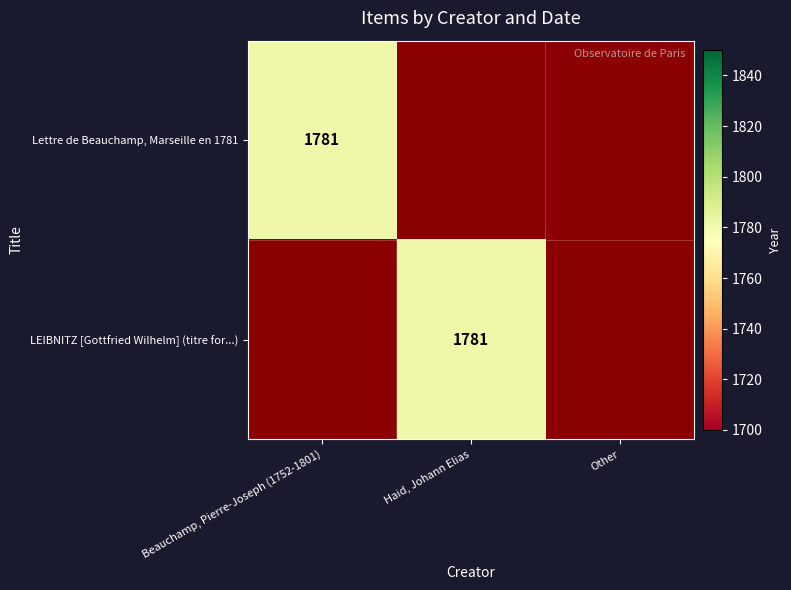

Reading left to right, extract all data points from this chart.

Lettre de Beauchamp, Marseille en 1781: 0=1781	1=0	2=0
LEIBNITZ [Gottfried Wilhelm] (titre for...): 0=0	1=1781	2=0